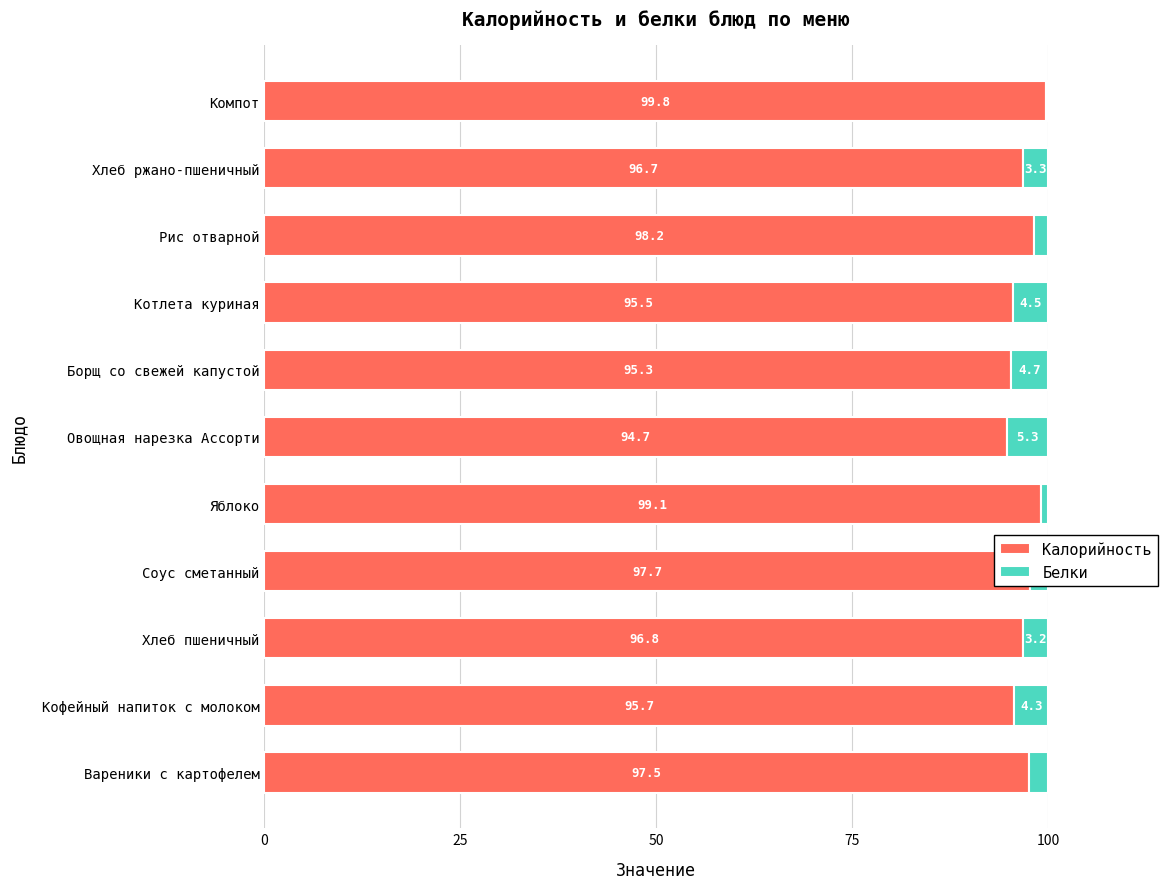

What is the average value of the Калорийность series?

97.0